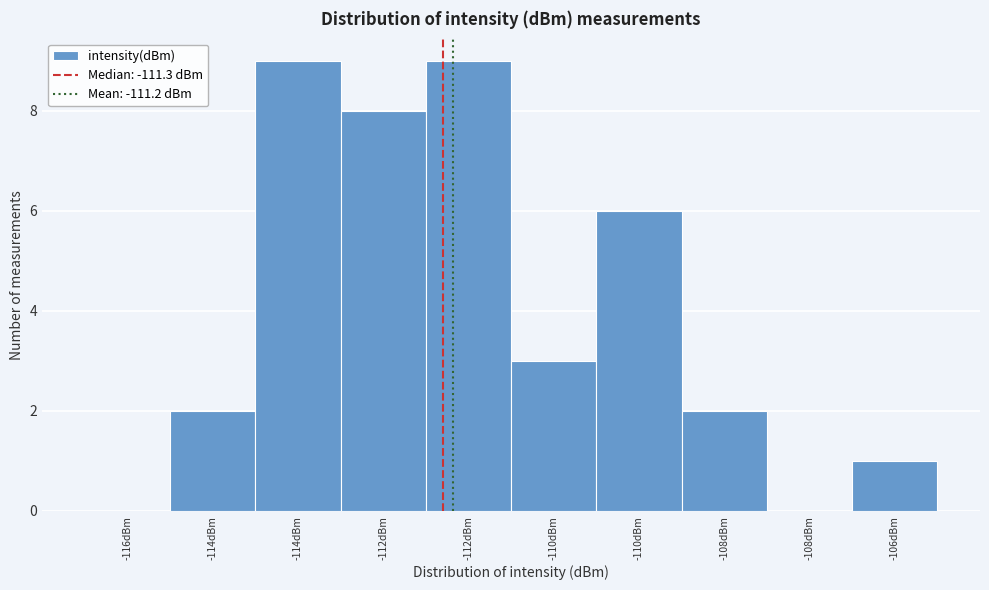

How many categories are shown in the chart?

10